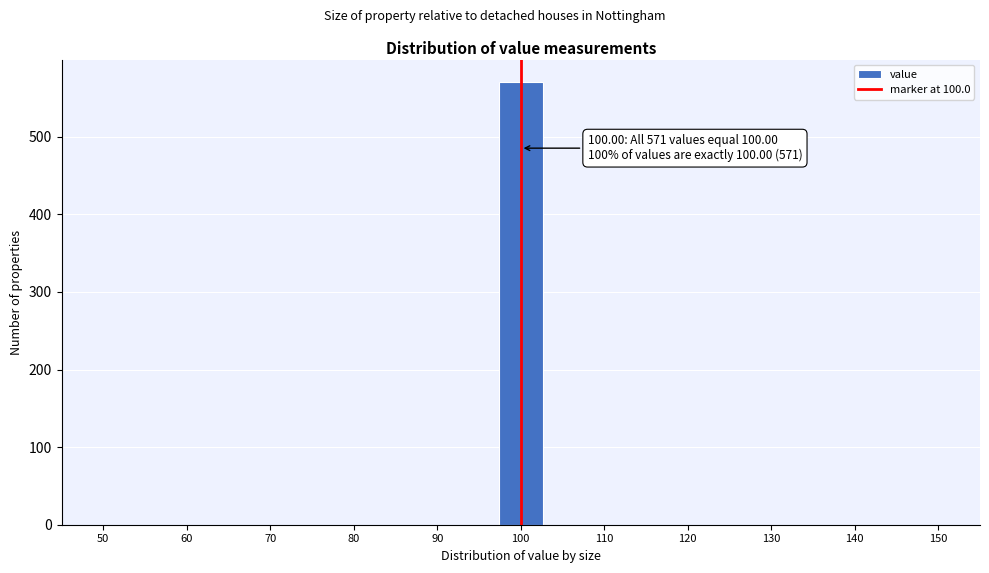

Over which range of the x-axis is the bar tallest?

97 to 103